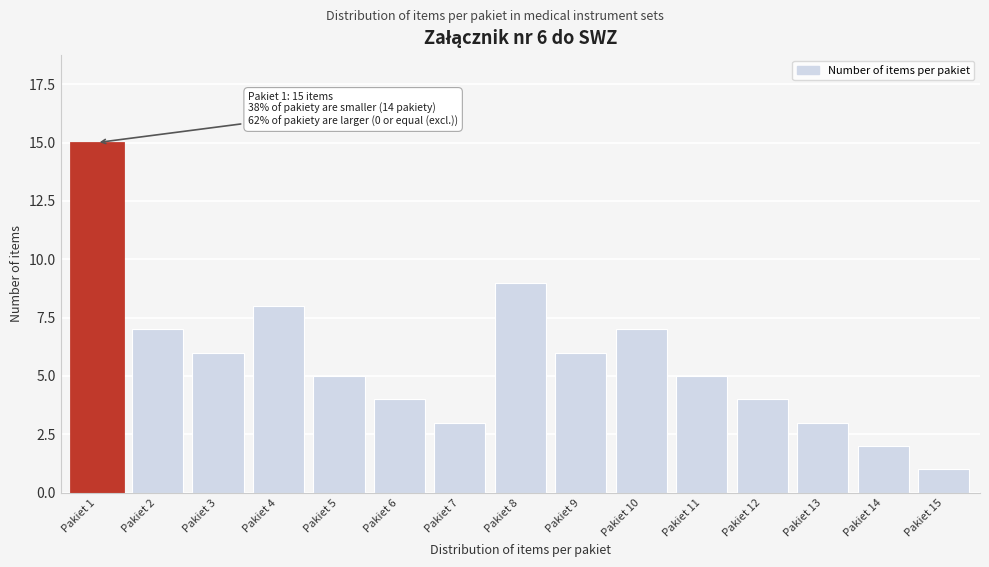

Reading left to right, what are all the values shown in this chart?

Pakiet 1=15	Pakiet 2=7	Pakiet 3=6	Pakiet 4=8	Pakiet 5=5	Pakiet 6=4	Pakiet 7=3	Pakiet 8=9	Pakiet 9=6	Pakiet 10=7	Pakiet 11=5	Pakiet 12=4	Pakiet 13=3	Pakiet 14=2	Pakiet 15=1